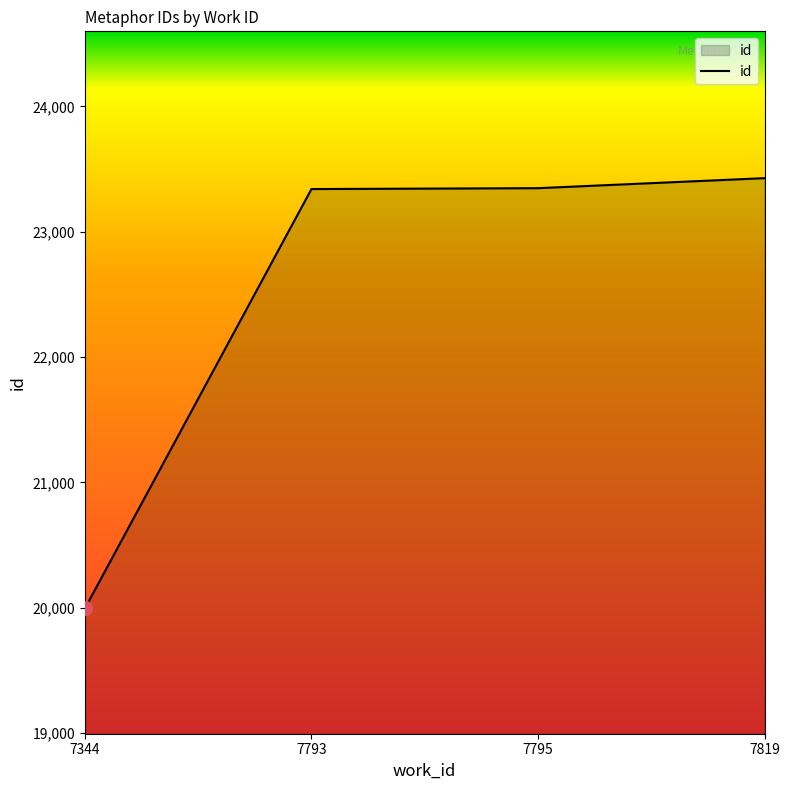

What is the difference between the maximum and second lowest values?

87